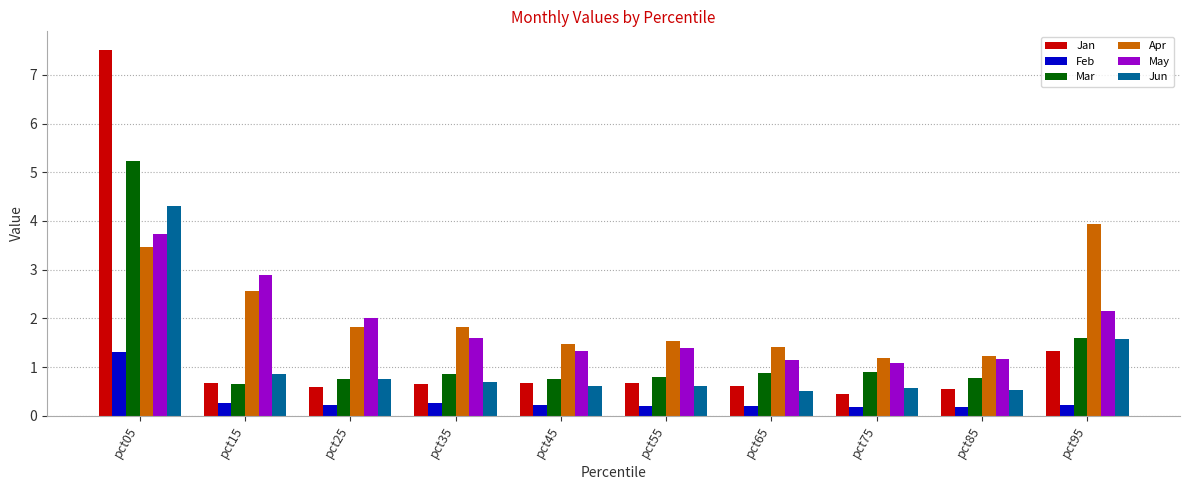

What is the difference between the highest and lowest values at pct05?

6.2